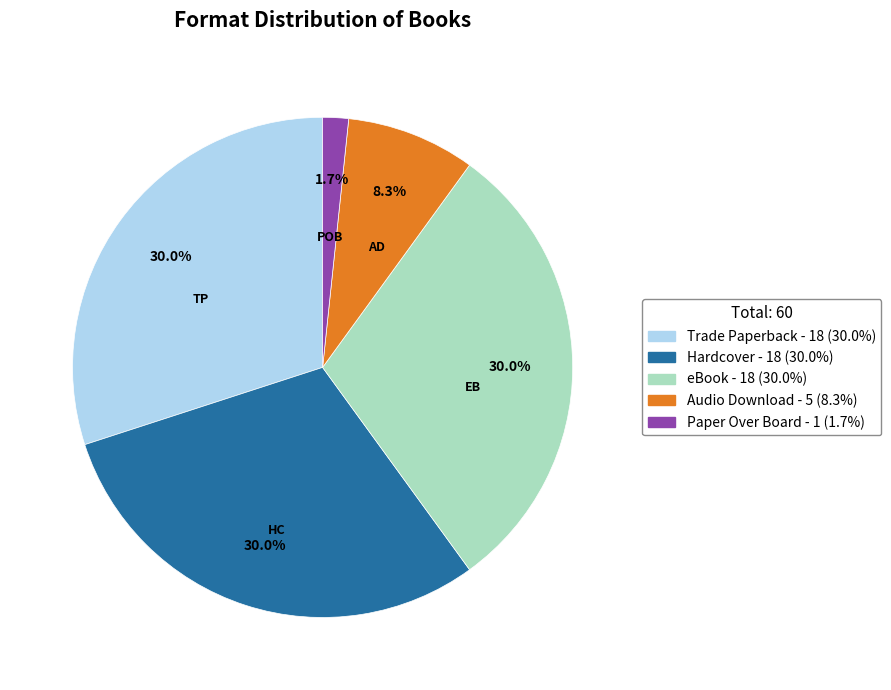

The eBook slice represents 30% of the pie. True or false?

True